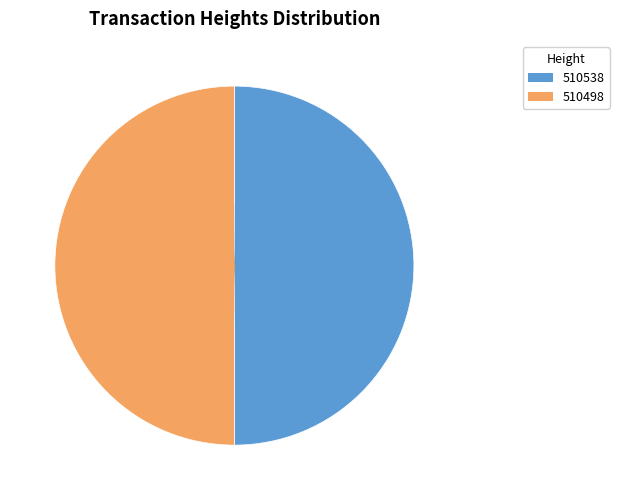

What percentage is the 510498 slice, to the nearest percent?

50%